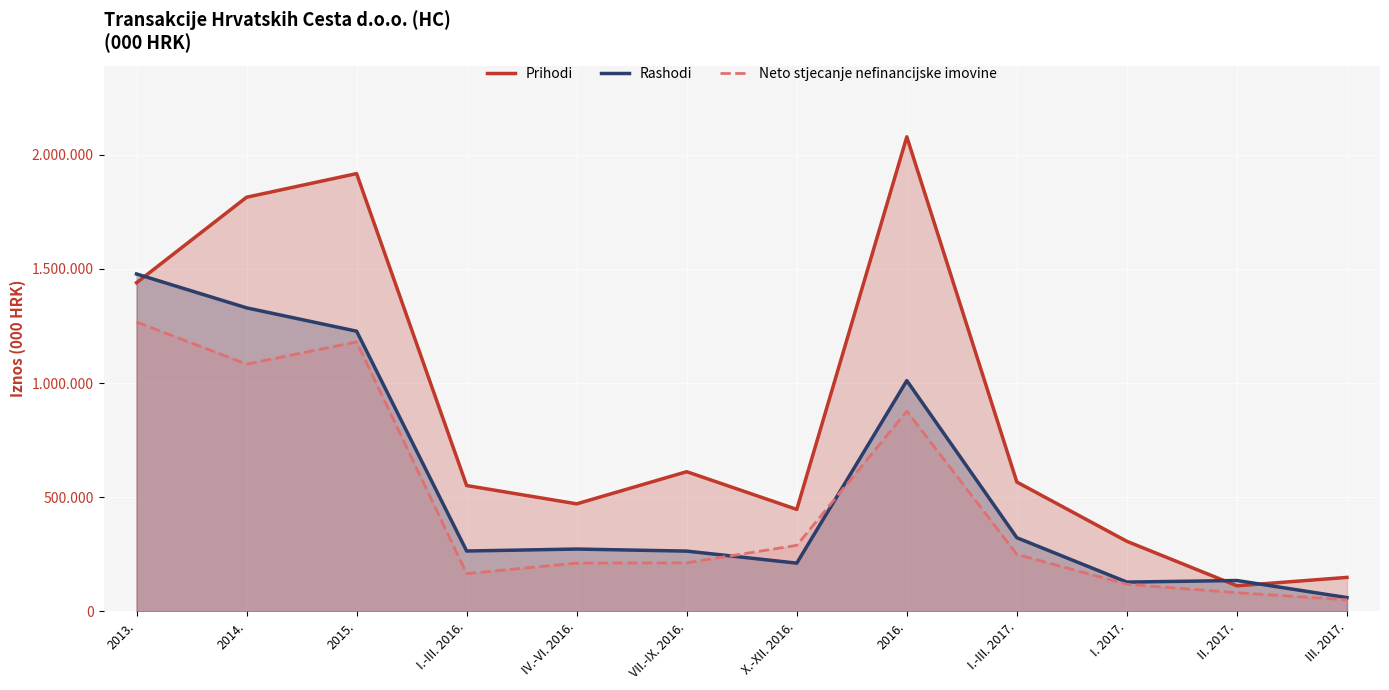

What is the greatest value displayed?

2079322